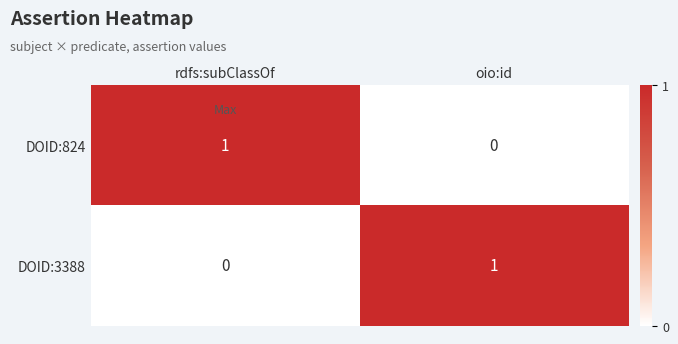

Where is DOID:3388 nearest to the value 0?

rdfs:subClassOf